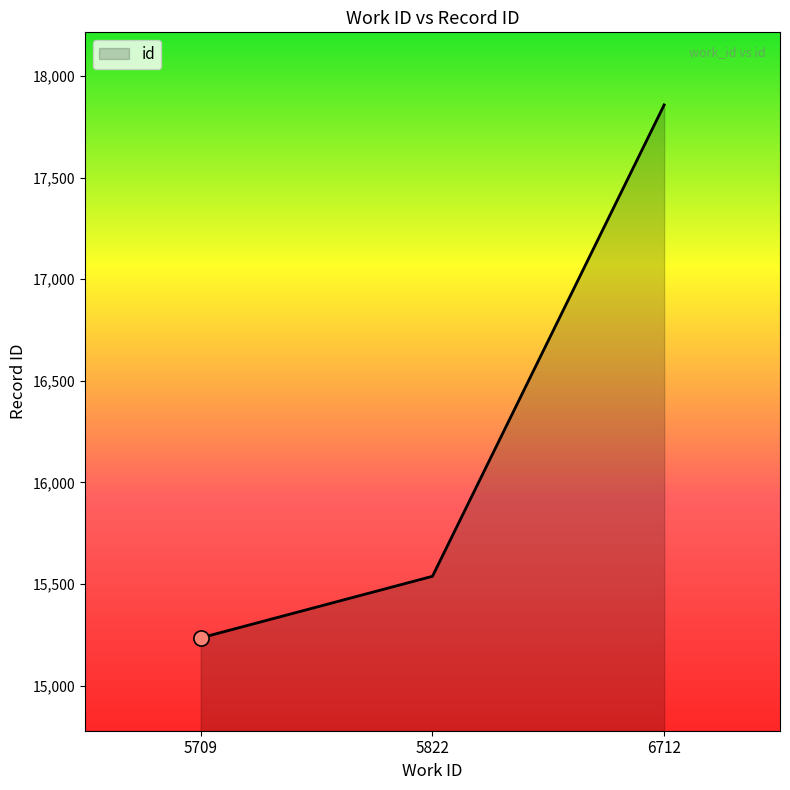

What is the ratio of the value at 5709 to the value at 5822?

1.0